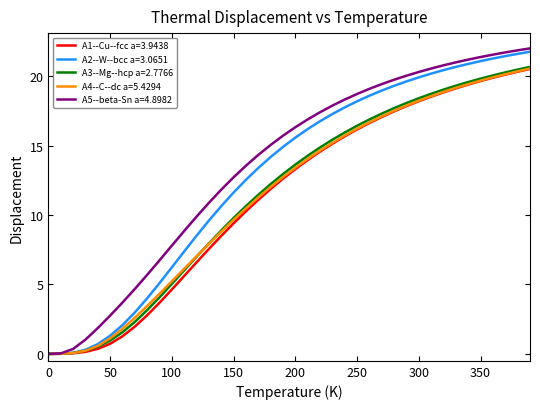

What are all the series names shown in the legend?

A1--Cu--fcc a=3.9438, A2--W--bcc a=3.0651, A3--Mg--hcp a=2.7766, A4--C--dc a=5.4294, A5--beta-Sn a=4.8982